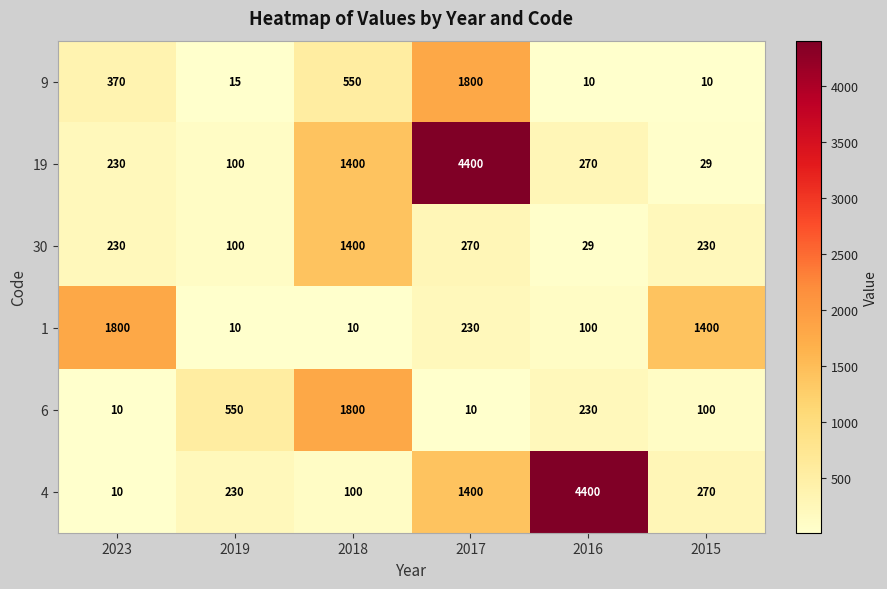

What is the total value across all series at 2018?

5260